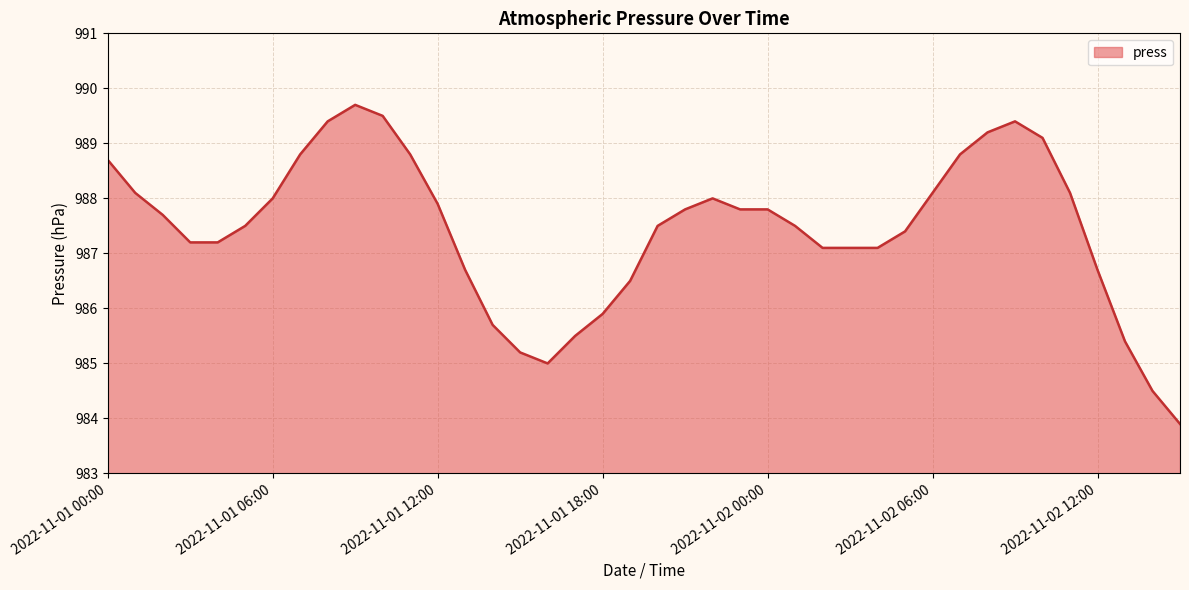

What is the smallest value displayed?

983.9